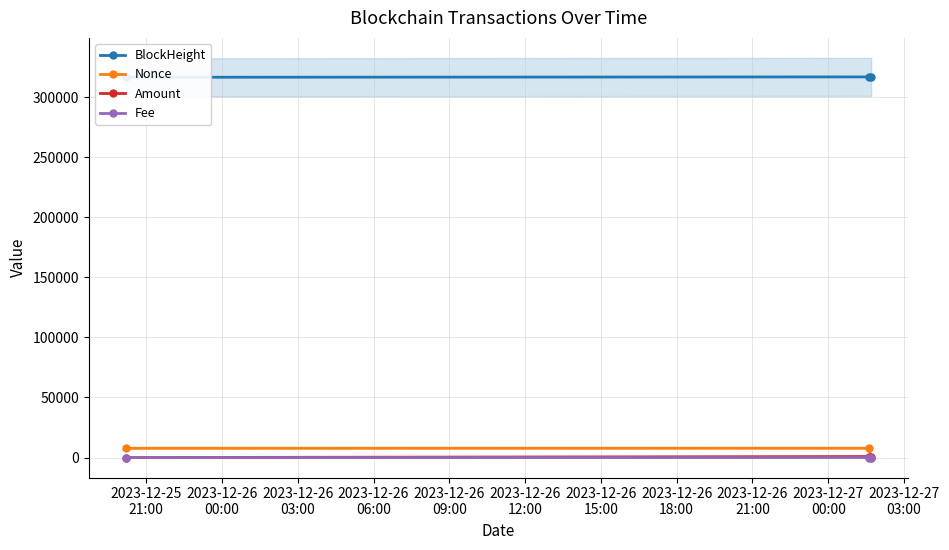

True or false: Nonce has a value of 4631.8 at 2023-12-26
03:00.

False